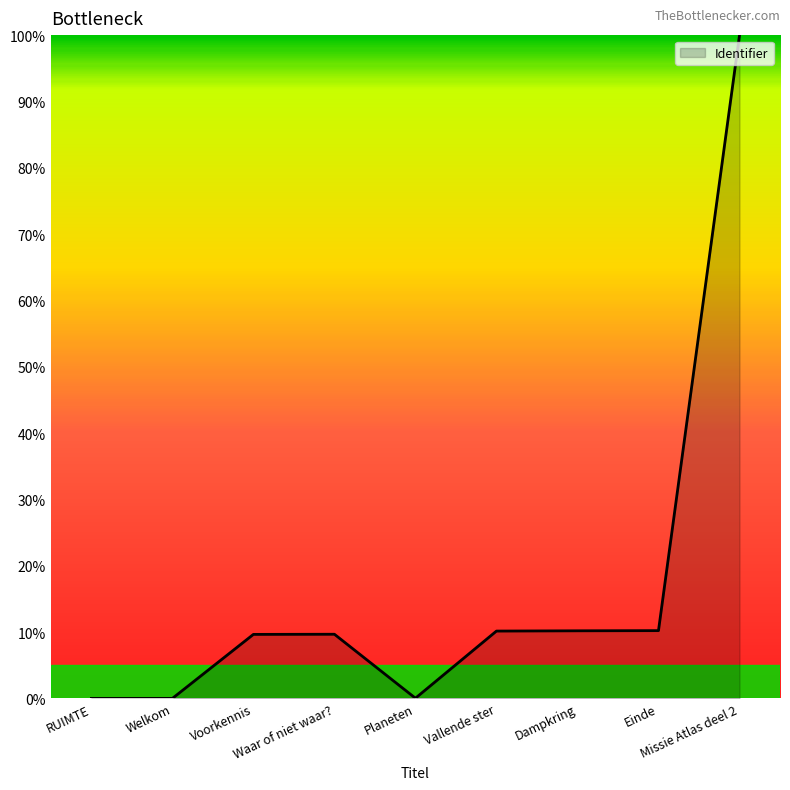

Approximately how many times larger is the value at Vallende ster compared to Dampkring?

1.0